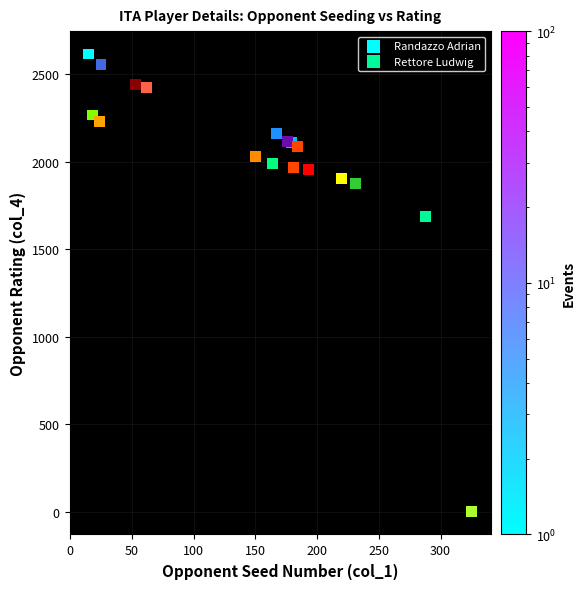

Which series reaches the maximum Y coordinate?

Randazzo Adrian